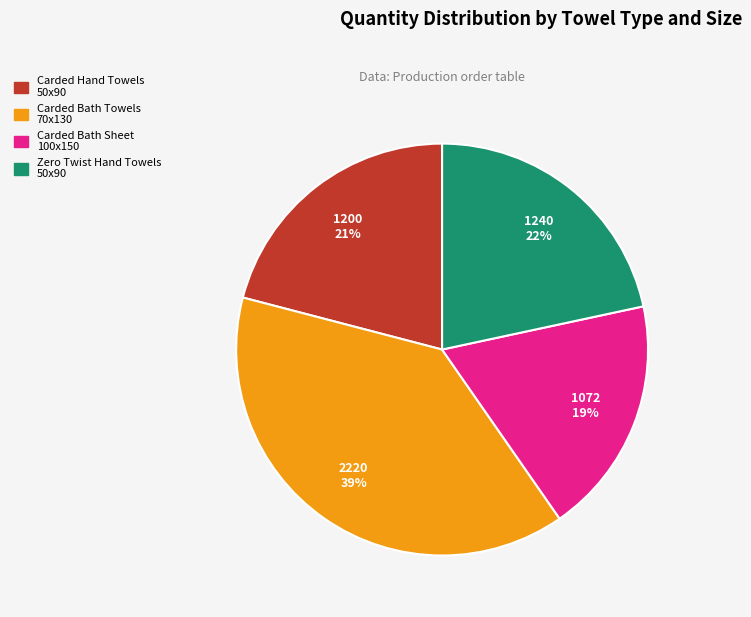

Rank the categories by value from highest to lowest.

Carded Bath Towels 70x130, Zero Twist Hand Towels 50x90, Carded Hand Towels 50x90, Carded Bath Sheet 100x150